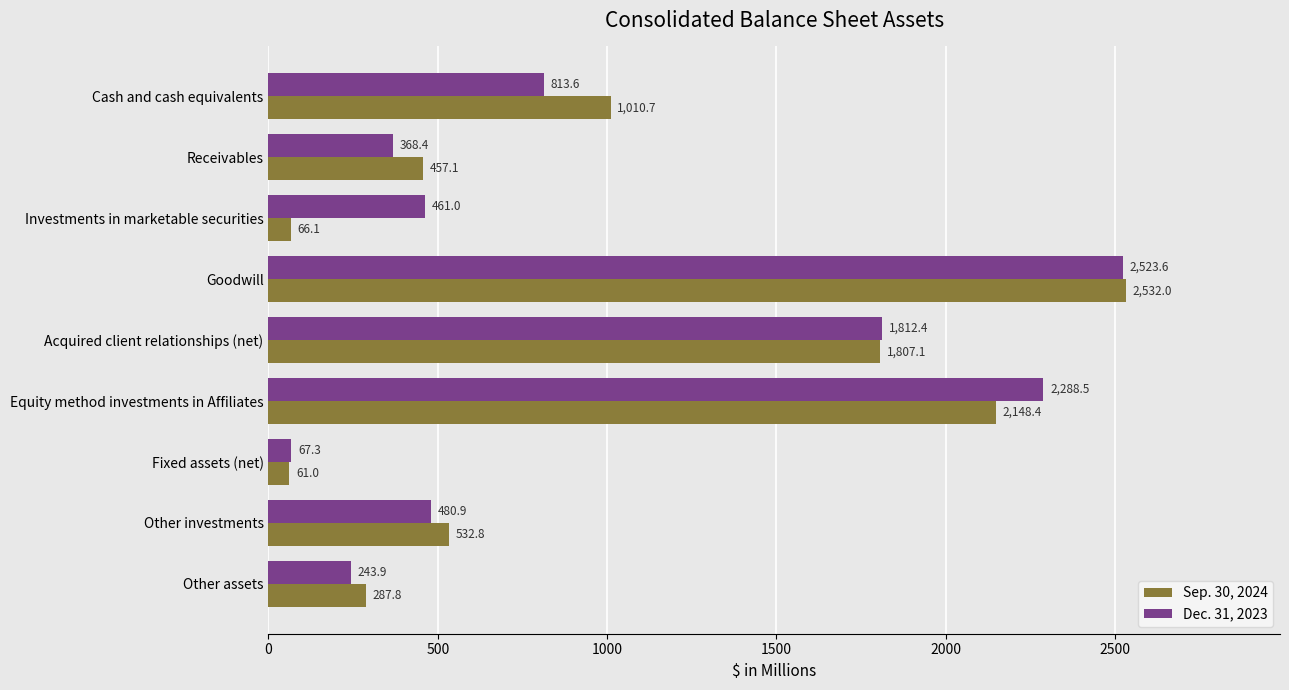

What is the highest value of the Sep. 30, 2024 series?

2532.0